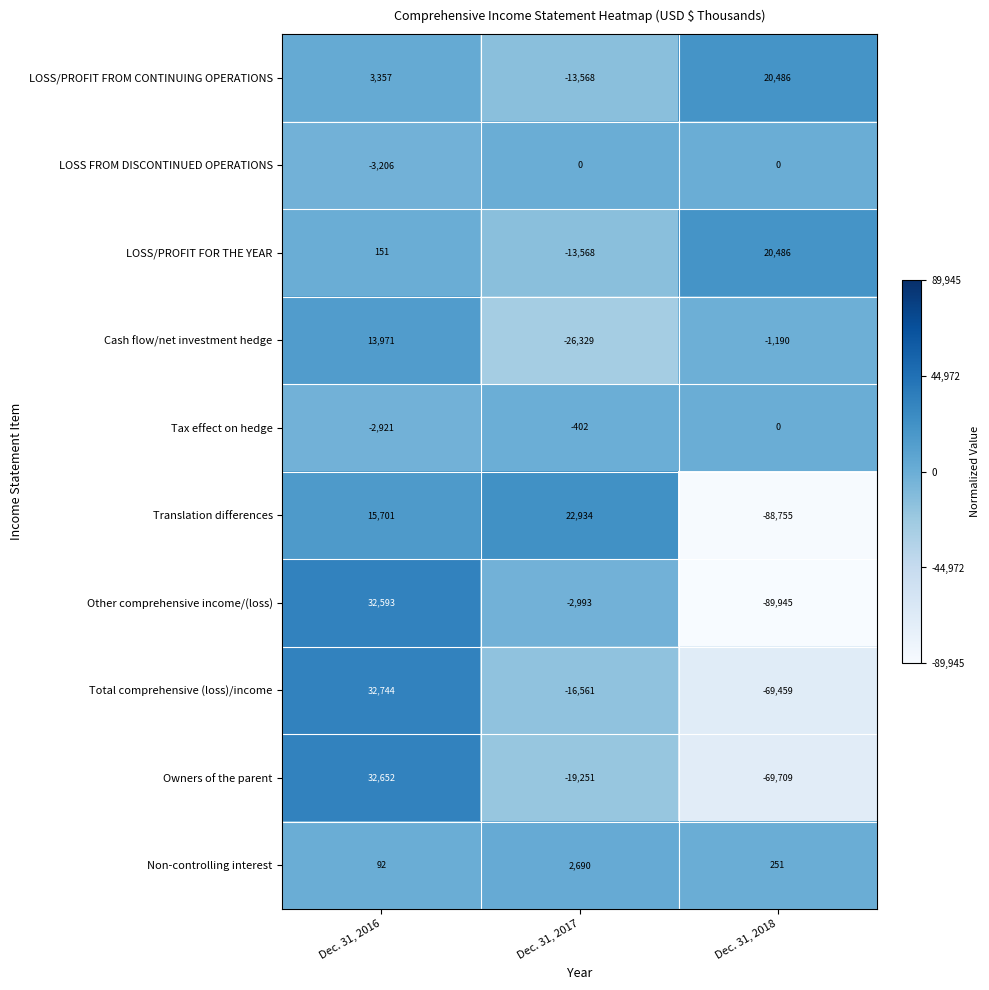

At which category does the chart reach its peak across all series?

Dec. 31, 2016